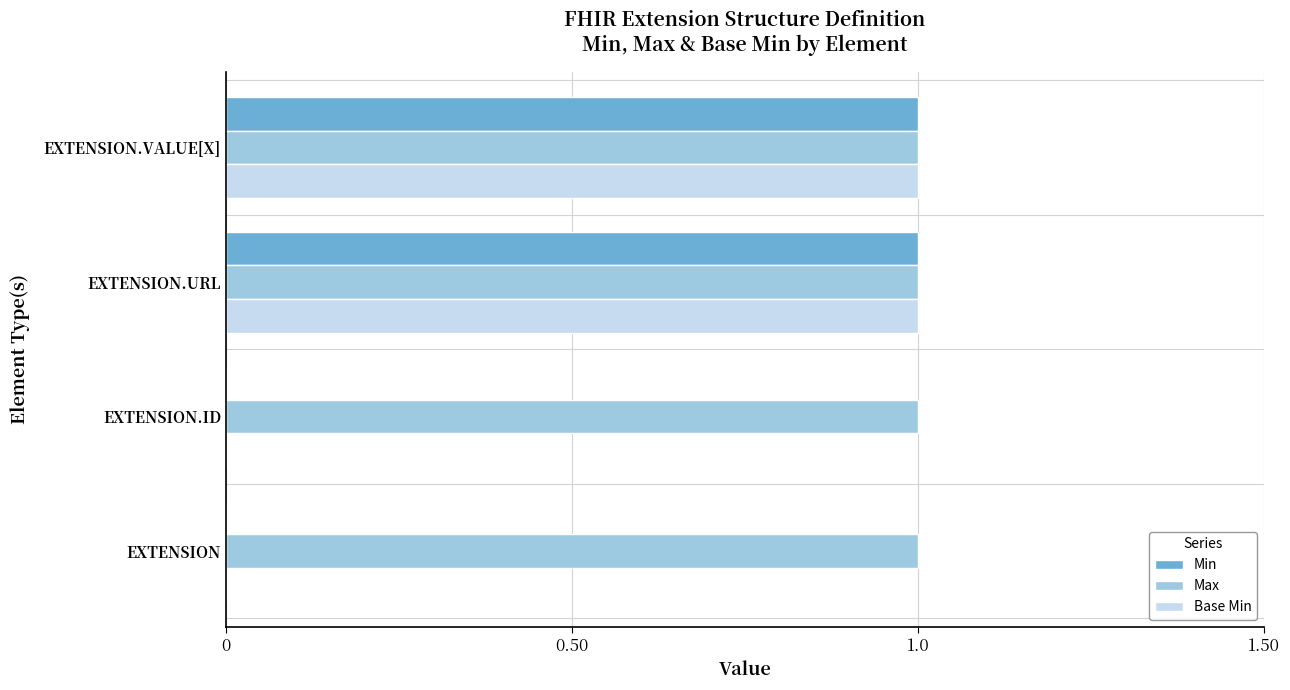

Which series has the largest total across all categories?

Max